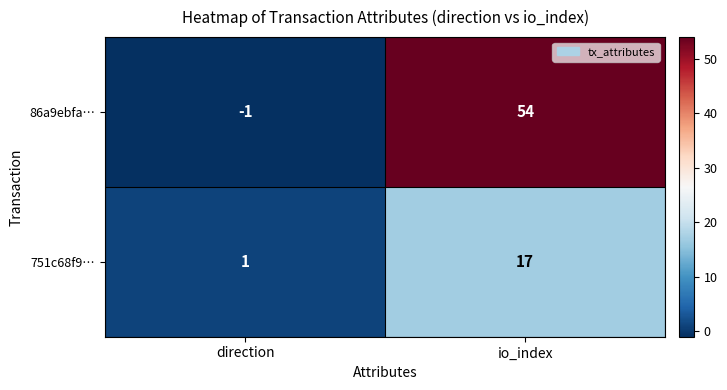

Which series has the widest spread of values?

86a9ebfa…